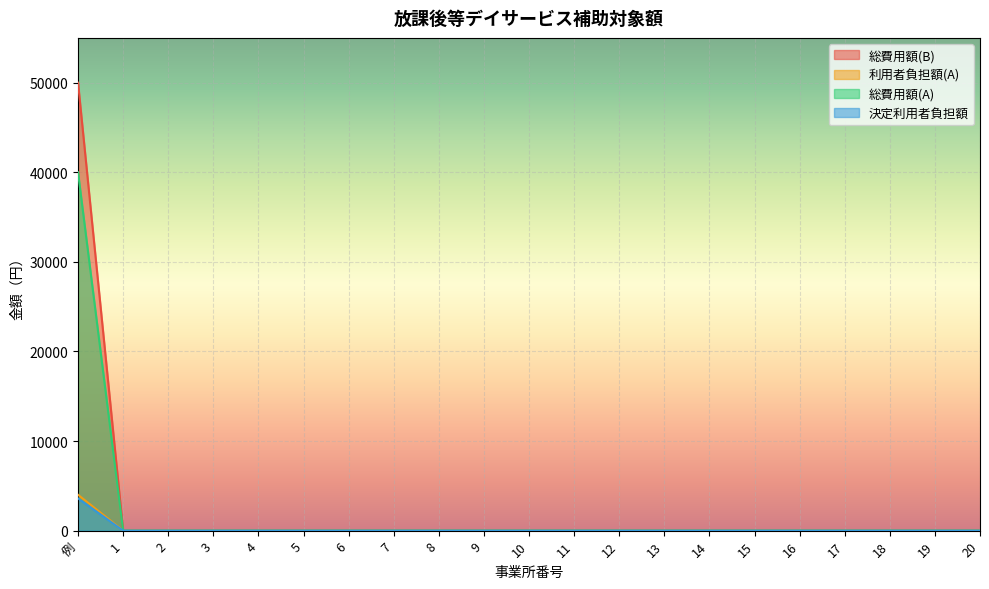

Which series has the widest spread of values?

総費用額(B)